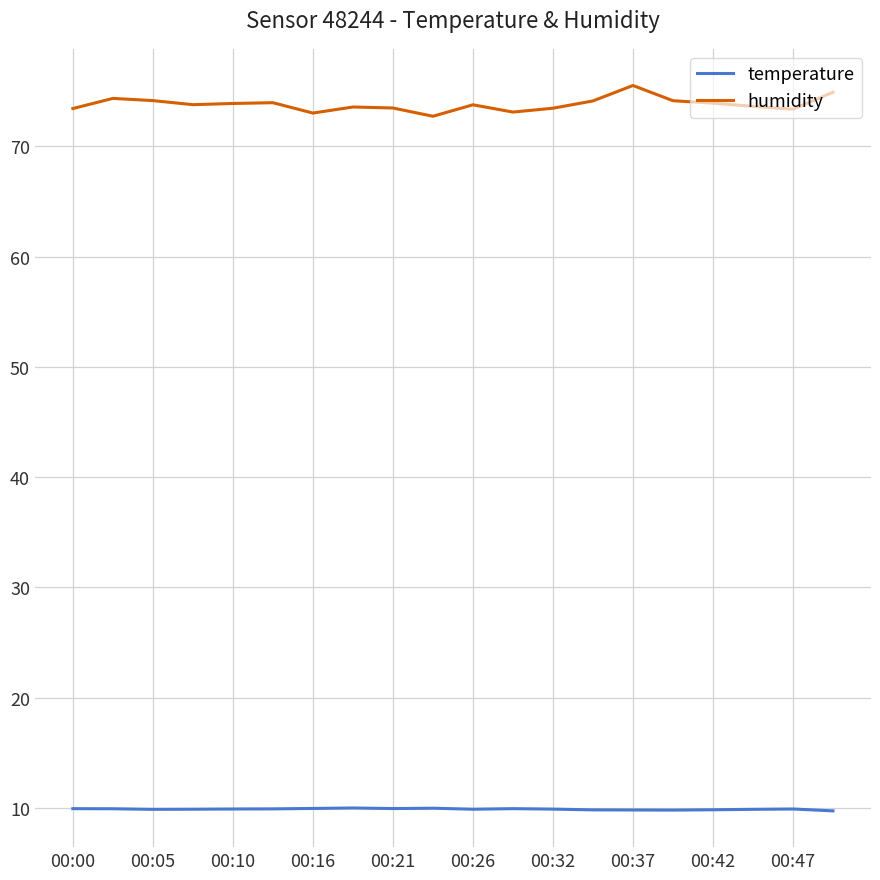

True or false: humidity and temperature intersect in this chart.

False